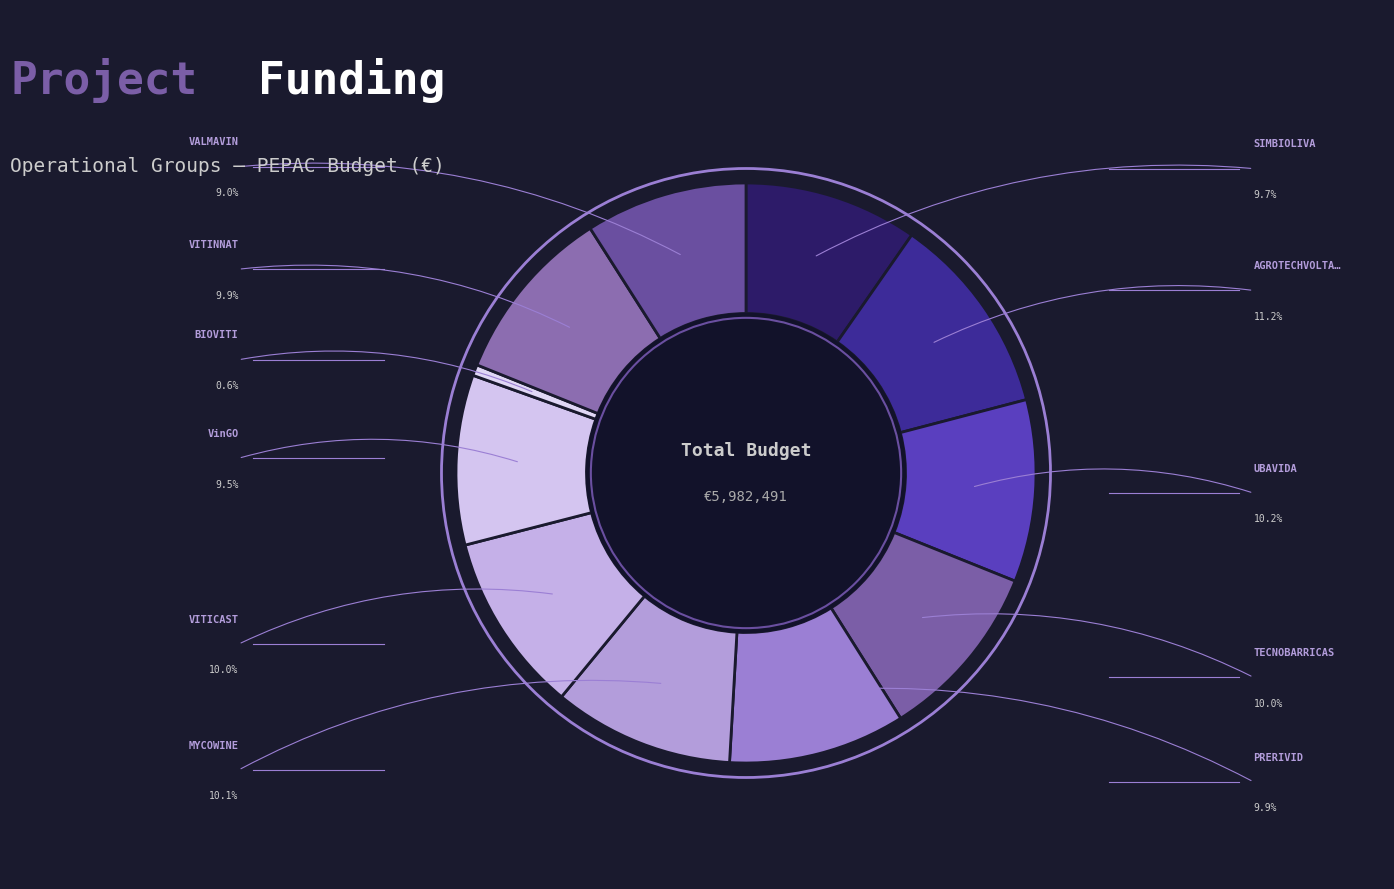

Count the number of slices in the pie.

11